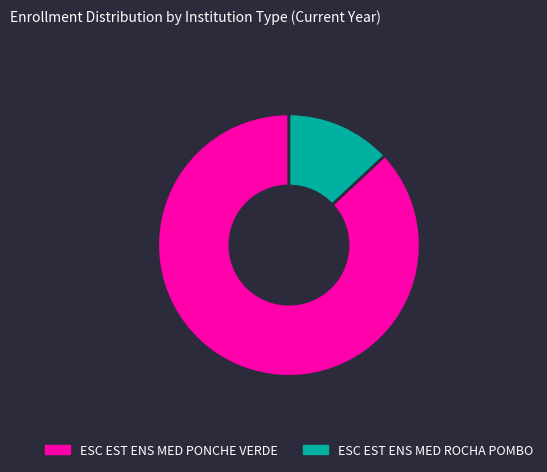

Is the sum of ESC EST ENS MED ROCHA POMBO and ESC EST ENS MED PONCHE VERDE greater than half?

Yes